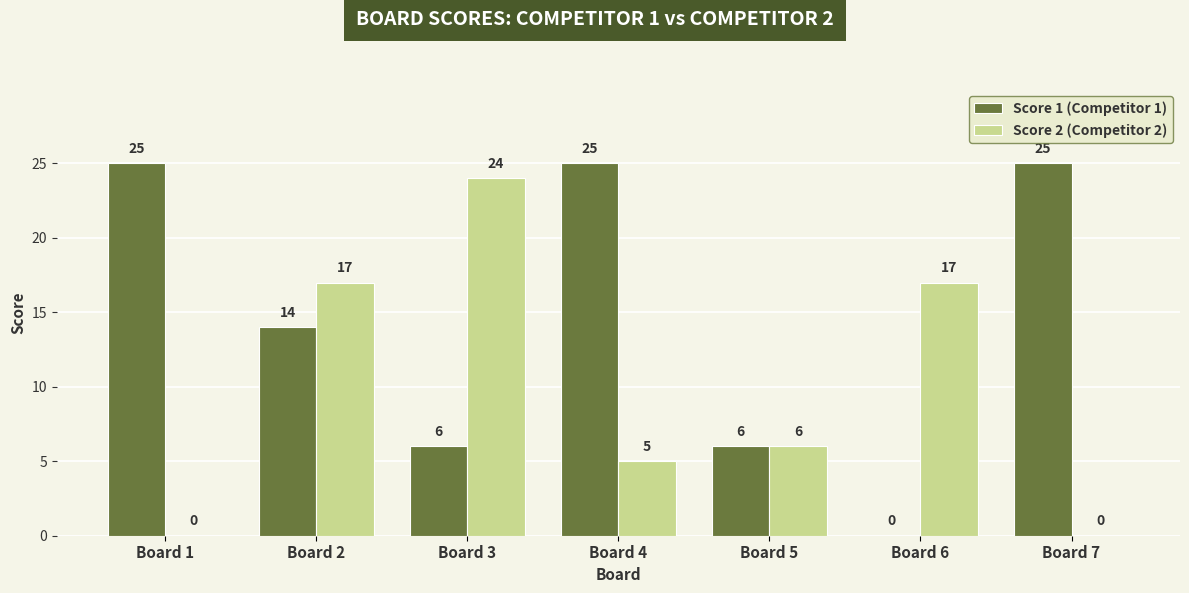

True or false: Score 2 (Competitor 2) has a value of 29 at Board 6.

False